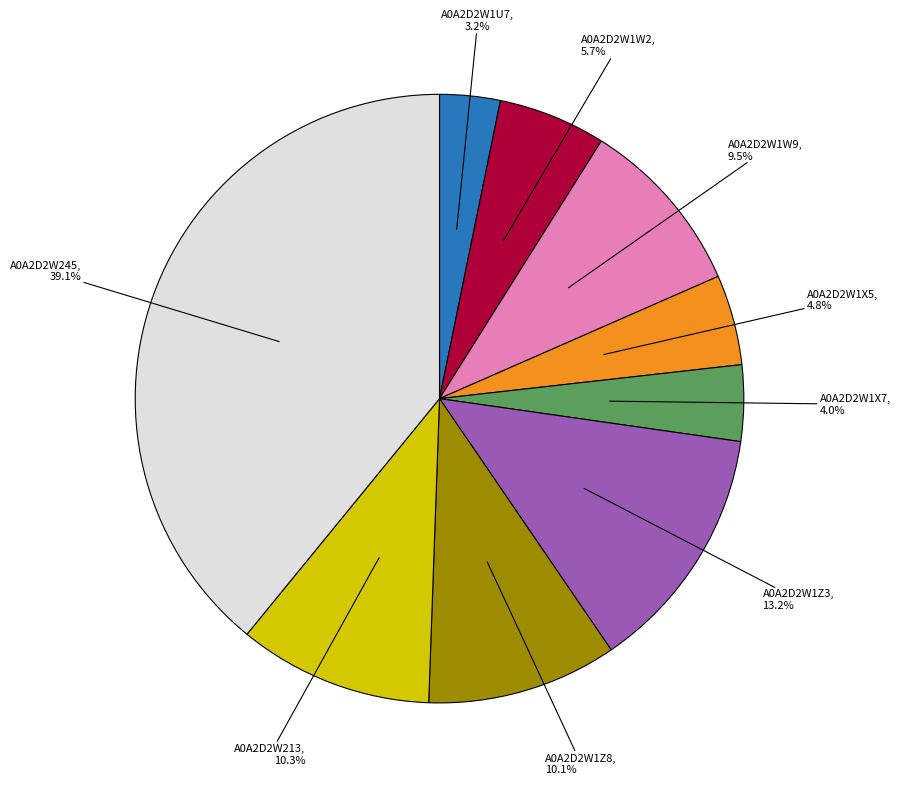

Is there a majority slice in this chart?

No